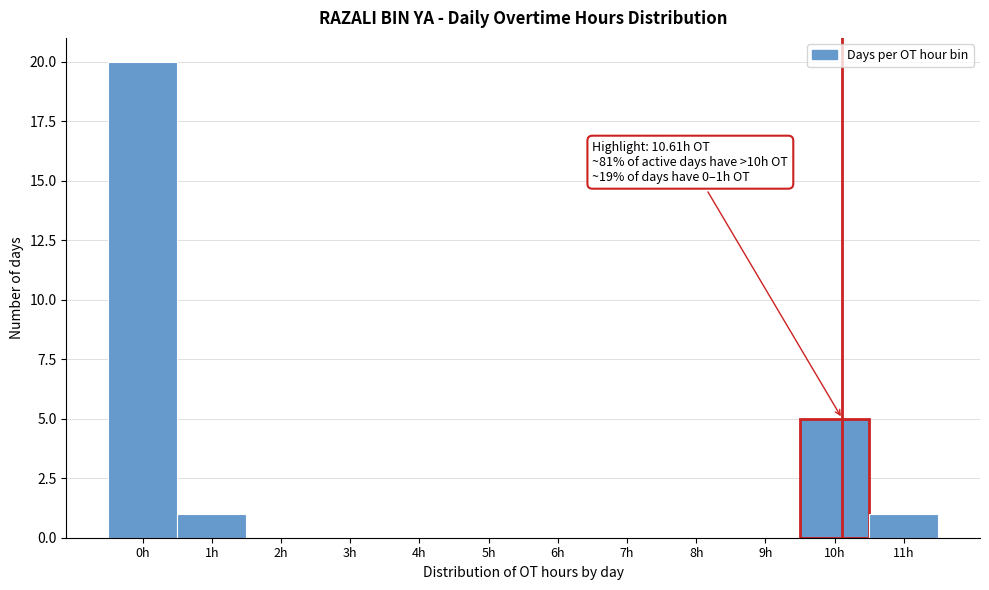

Reading left to right, extract all data points from this chart.

0h=20	1h=1	2h=0	3h=0	4h=0	5h=0	6h=0	7h=0	8h=0	9h=0	10h=5	11h=1